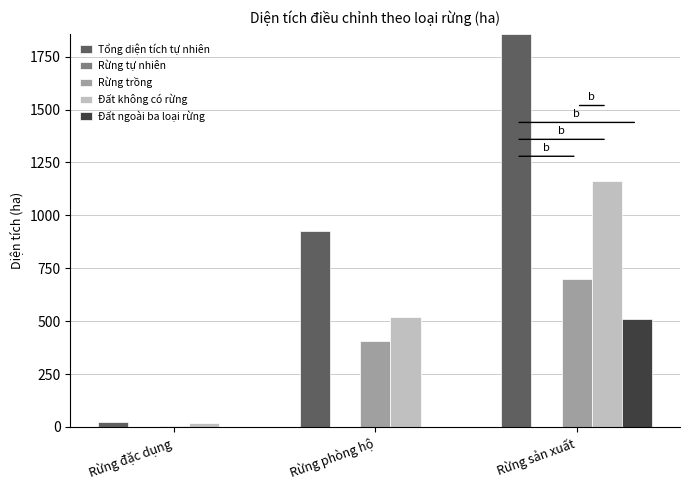

What is the total value across all series at Rừng phòng hộ?

1848.8